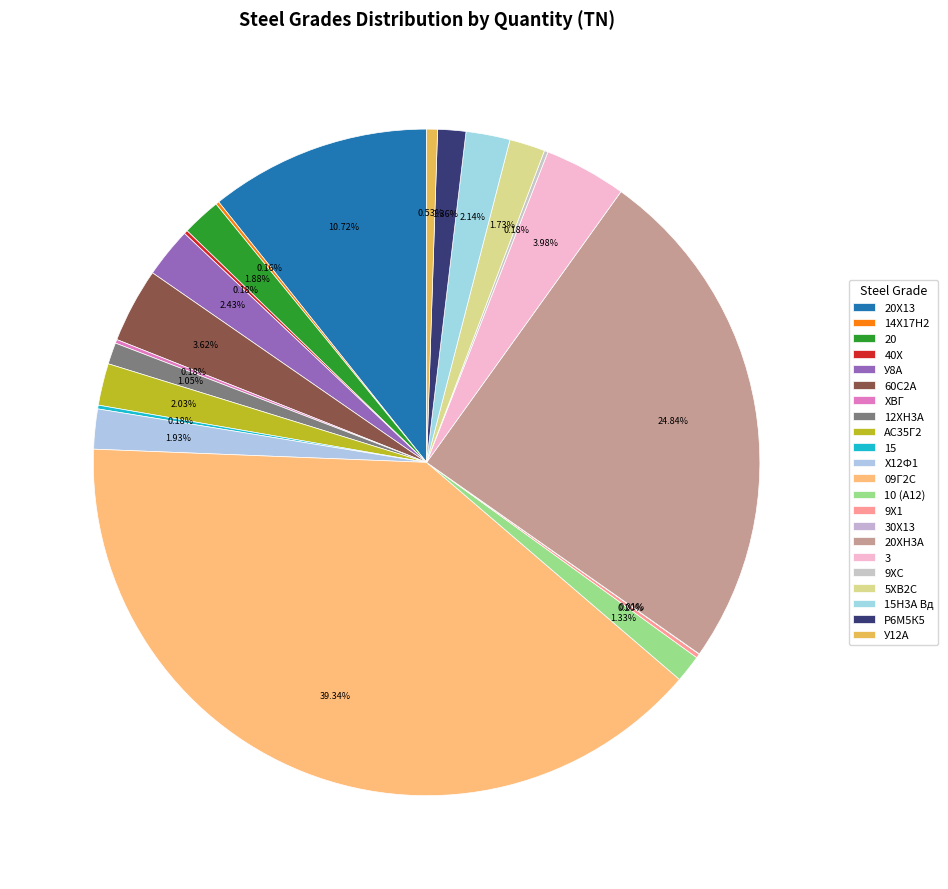

Count the number of slices in the pie.

22